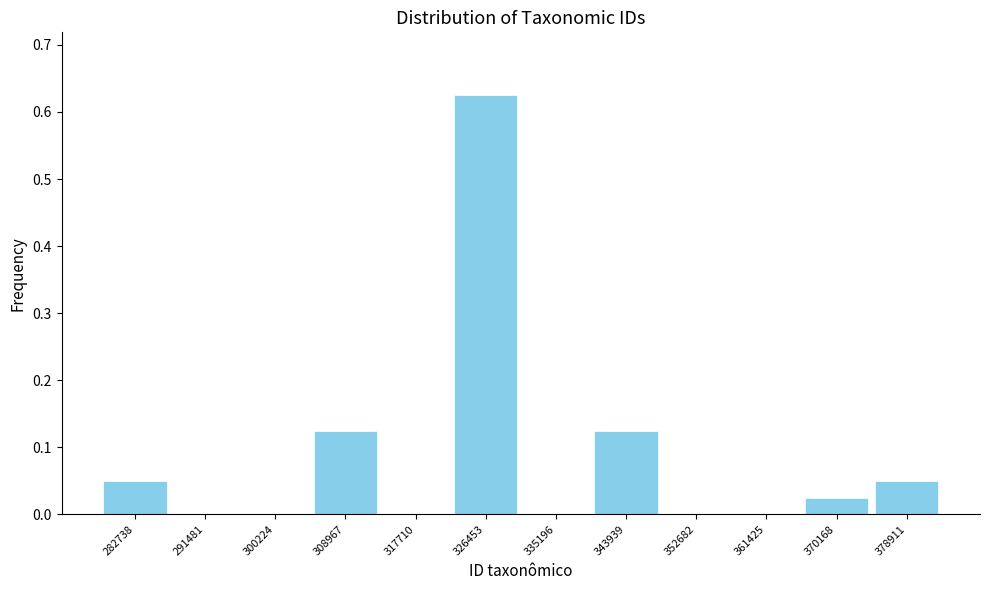

How tall is the bar that spans 340000 to 348000 on the x-axis? Neither the bar edges nor the heights are printed on the chart, so give them approximately, as read against the axes.

0.13